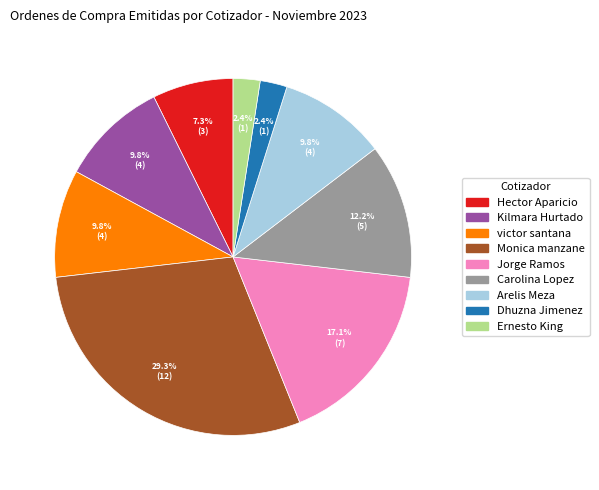

True or false: Kilmara Hurtado accounts for 10% of the total.

True